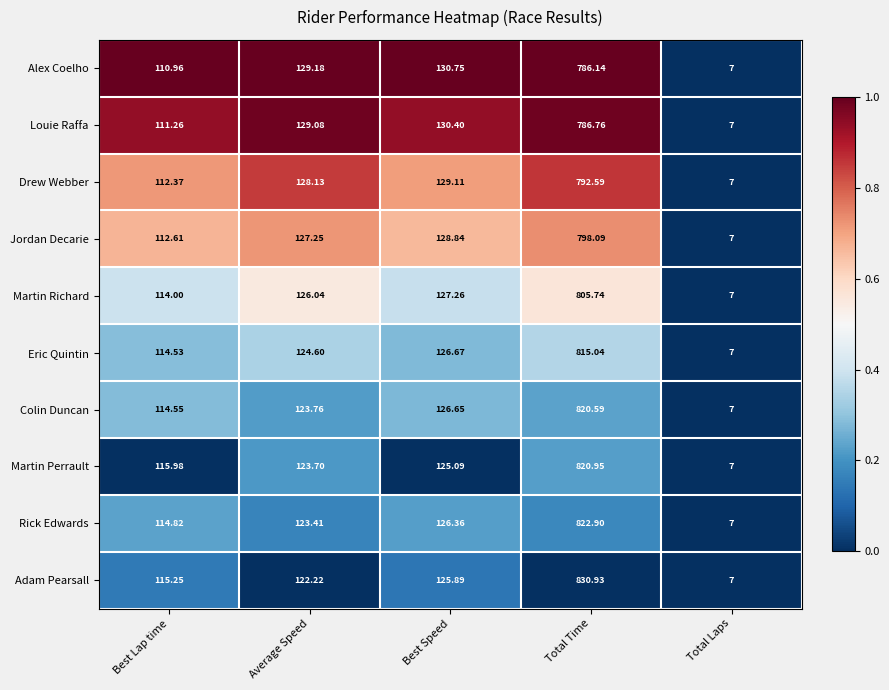

At Average Speed, list the series in order from largest to smallest.

Alex Coelho, Louie Raffa, Drew Webber, Jordan Decarie, Martin Richard, Eric Quintin, Colin Duncan, Martin Perrault, Rick Edwards, Adam Pearsall